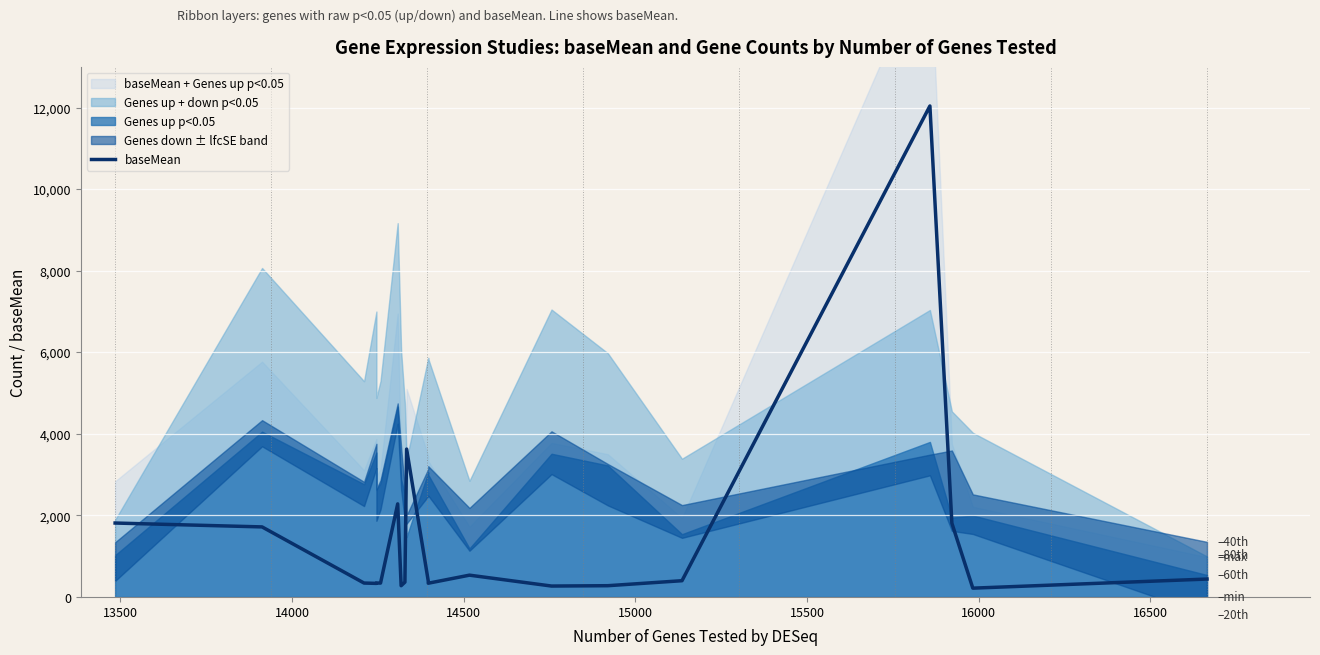

True or false: the data has more than 2 interior local peaks.

True